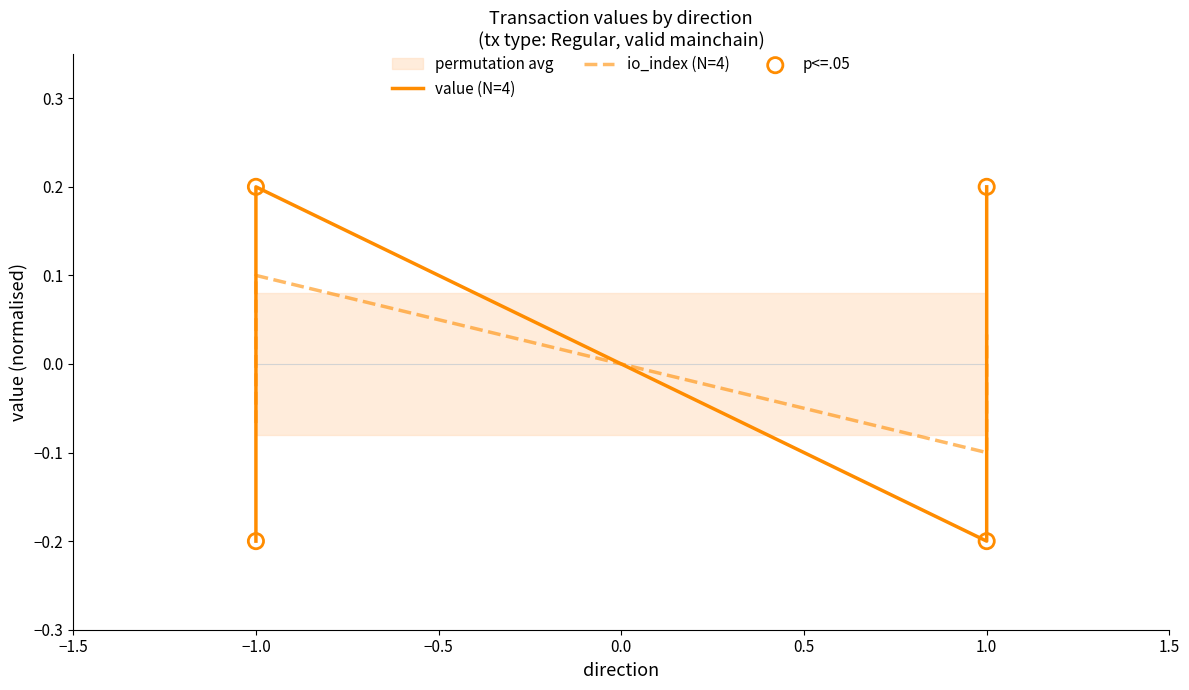

At how many categories does at least one series exceed 0?

3